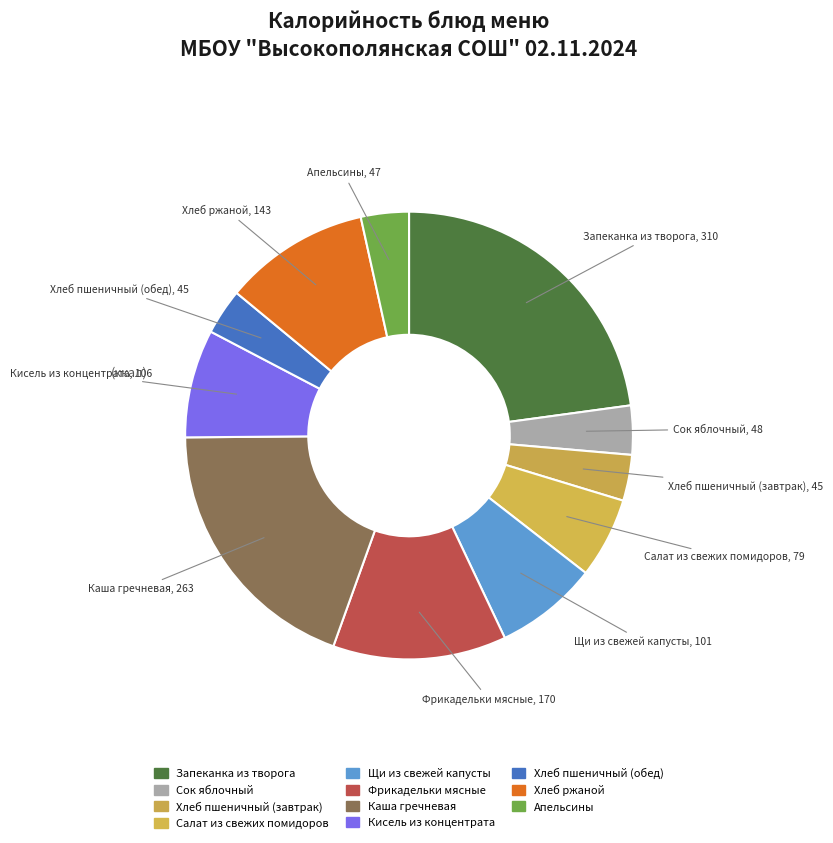

Which has a higher value, Салат из свежих помидоров or Щи из свежей капусты?

Щи из свежей капусты